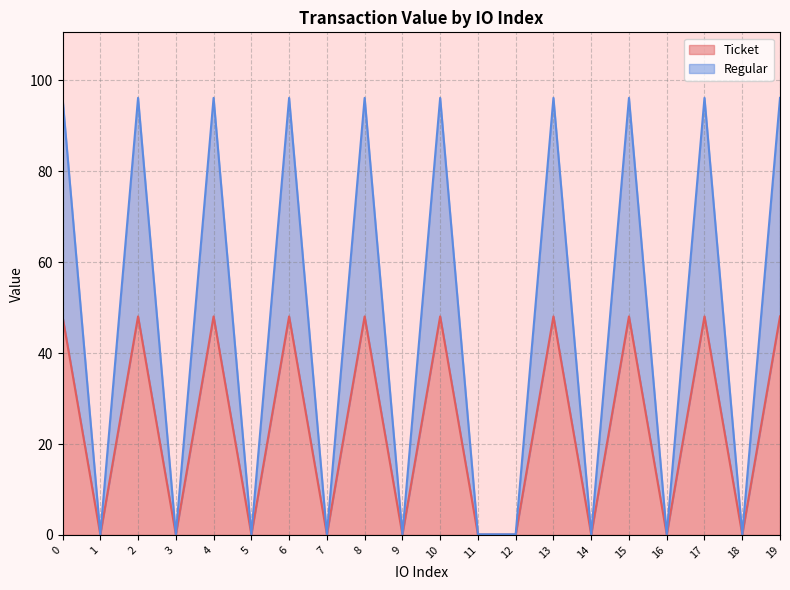

What is the minimum value shown in the chart?

0.1